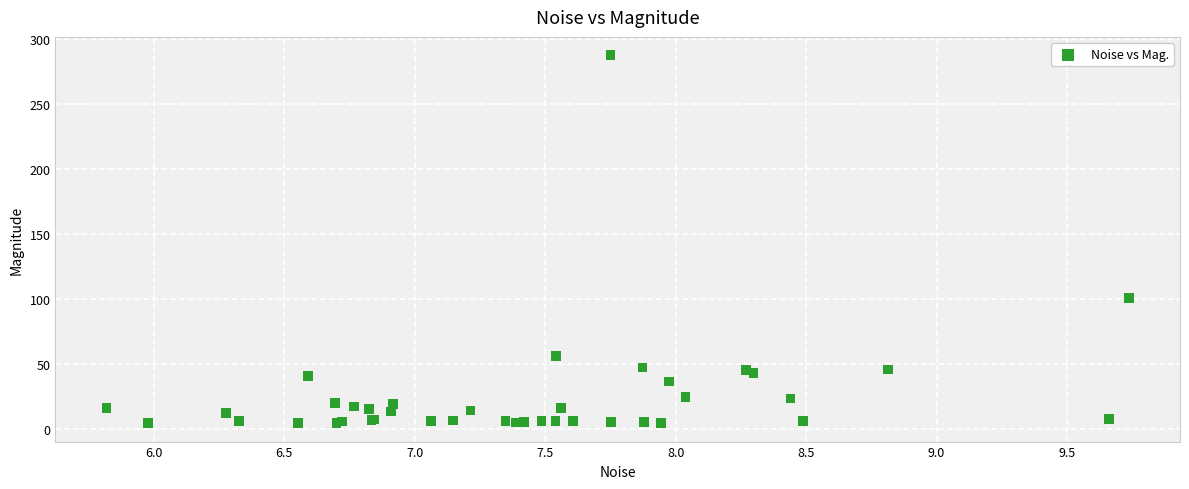

What Y value in the scatter plot is closest to 146?

100.7